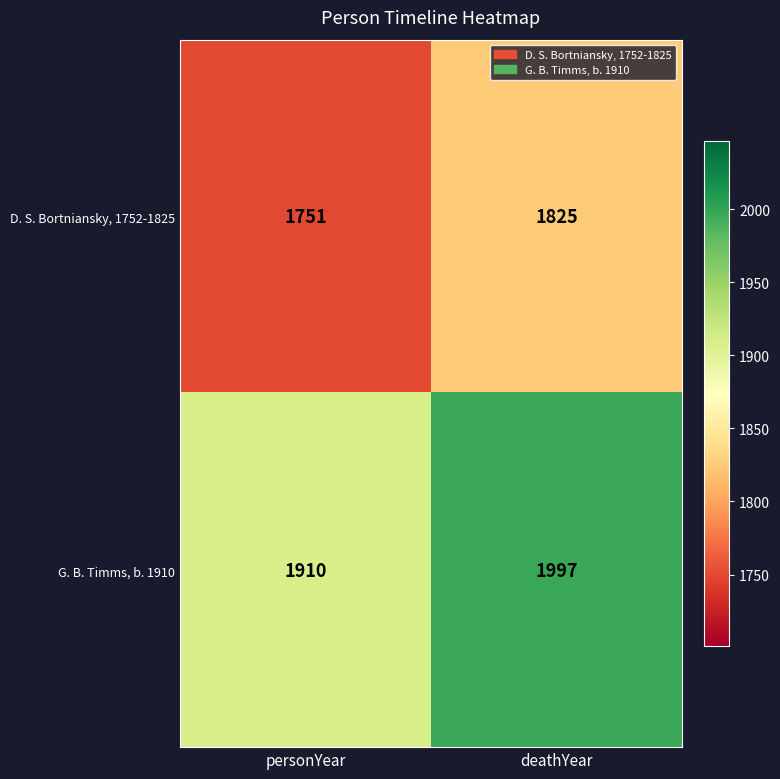

The G. B. Timms, b. 1910 series shows 868 at deathYear. True or false?

False